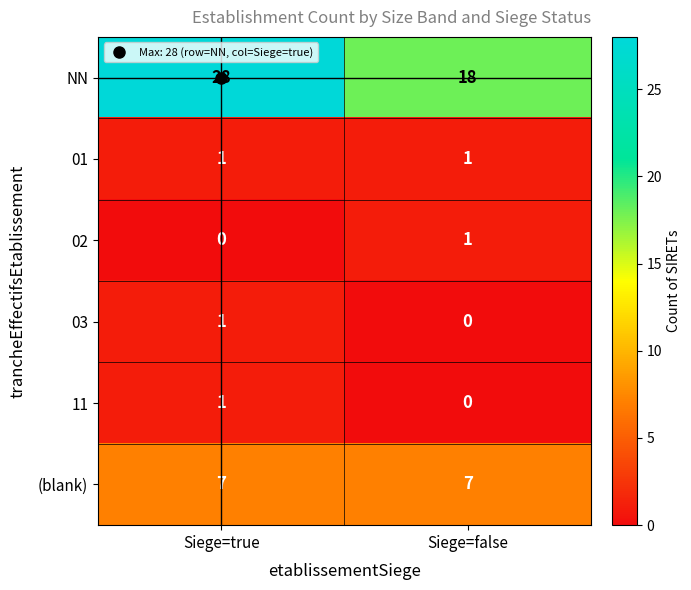

Where is 03 nearest to the value 0?

Siege=false